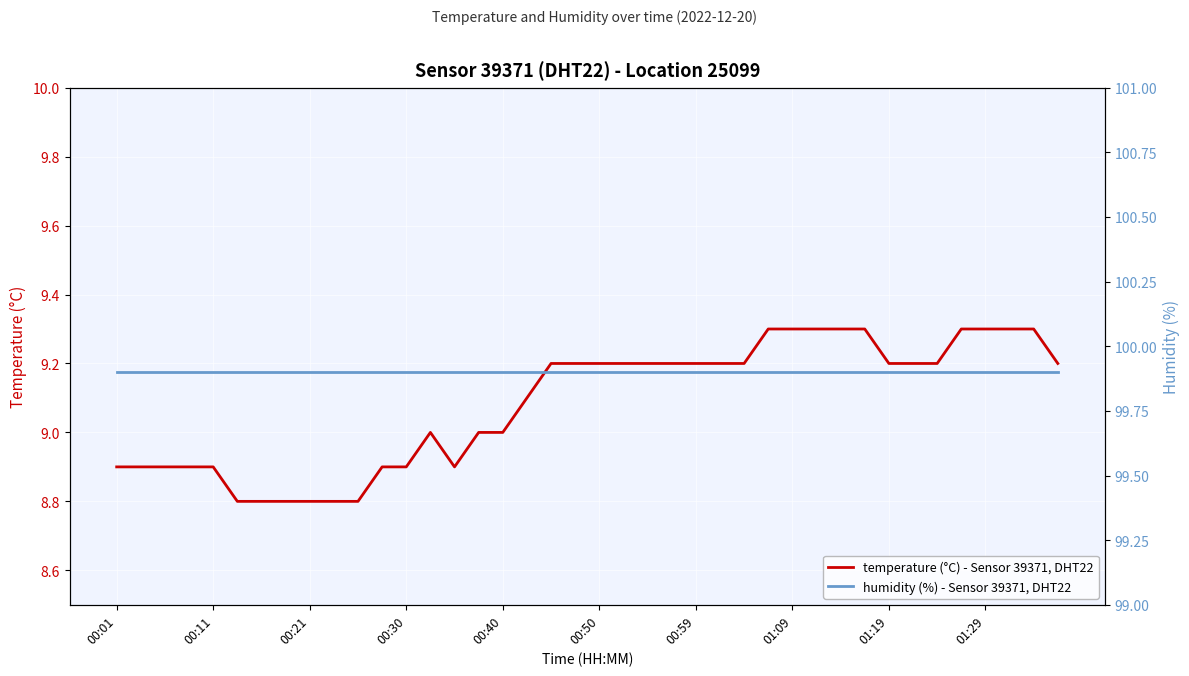

True or false: temperature (°C) - Sensor 39371, DHT22 has a value of 1.8 at 00:11.

False